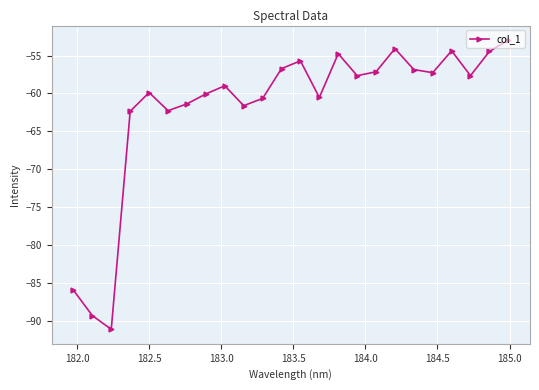

Count the number of categories in the chart.

24